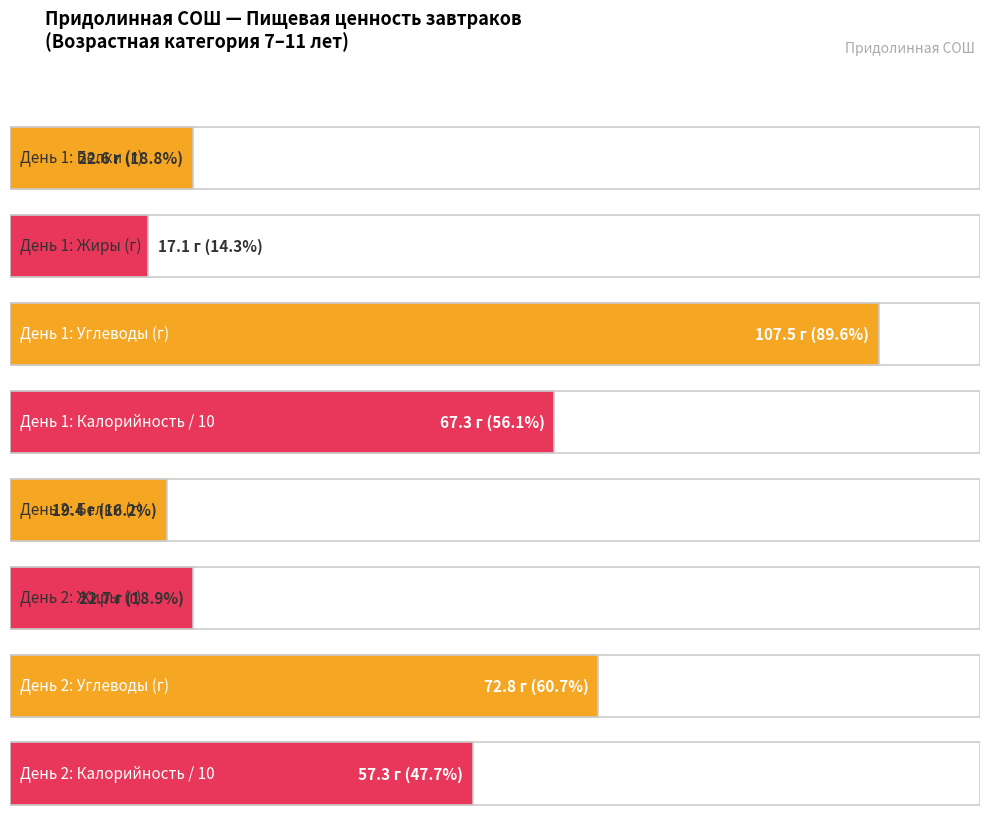

What are all the series names shown in the legend?

Белки, Жиры, Углеводы, Калорийность